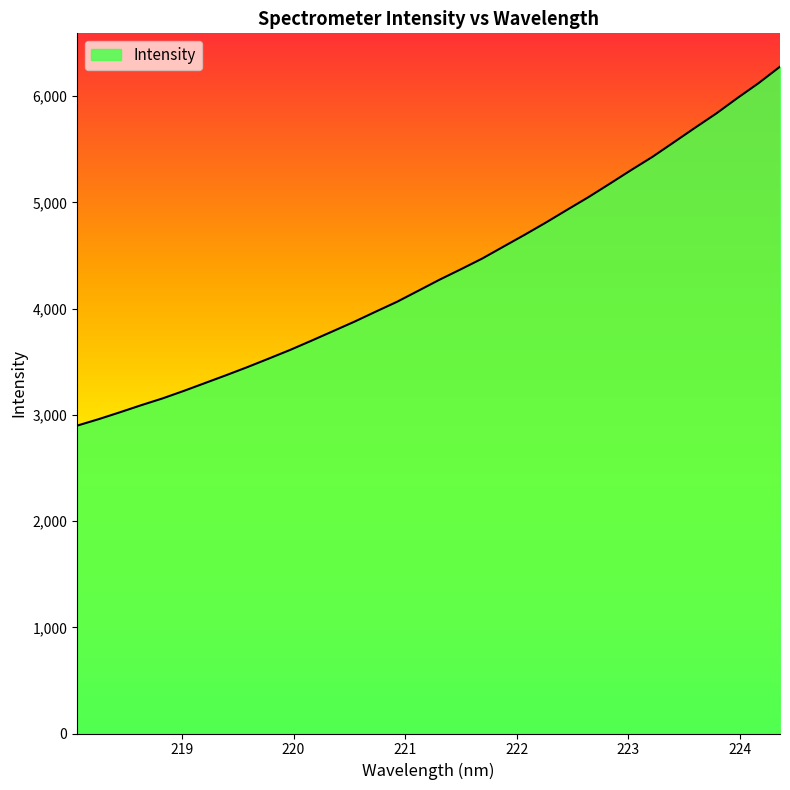

What is the smallest value displayed?

2898.9